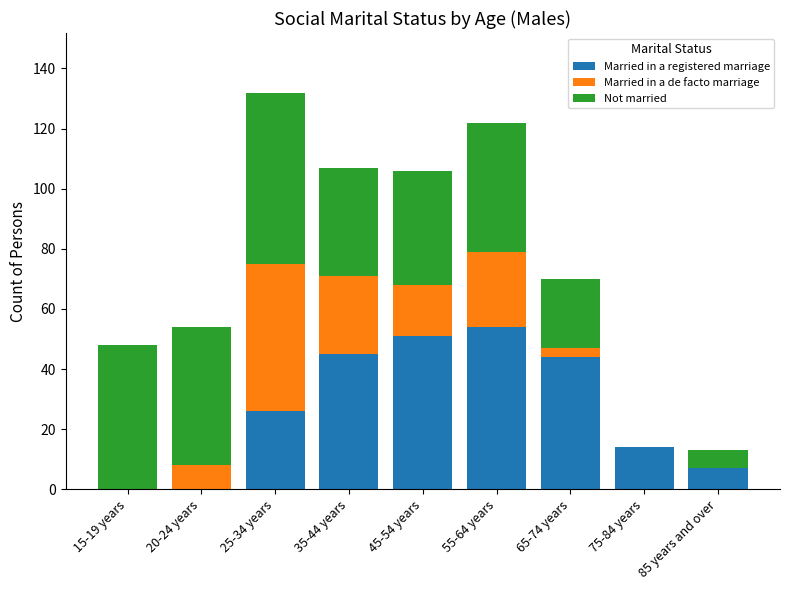

True or false: Married in a registered marriage has a value of 26 at 25-34 years.

True